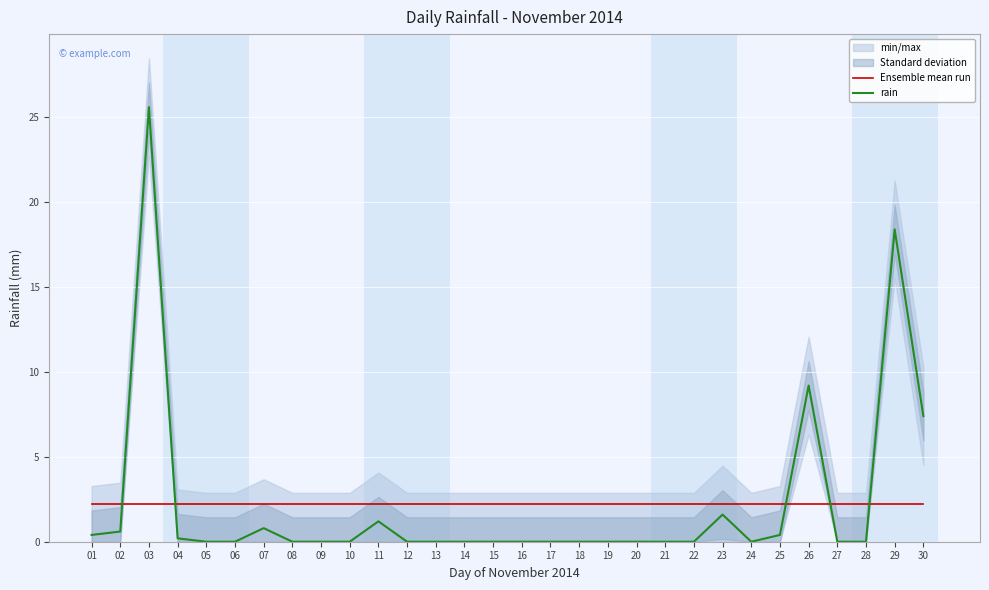

At how many categories does at least one series exceed 4?

4